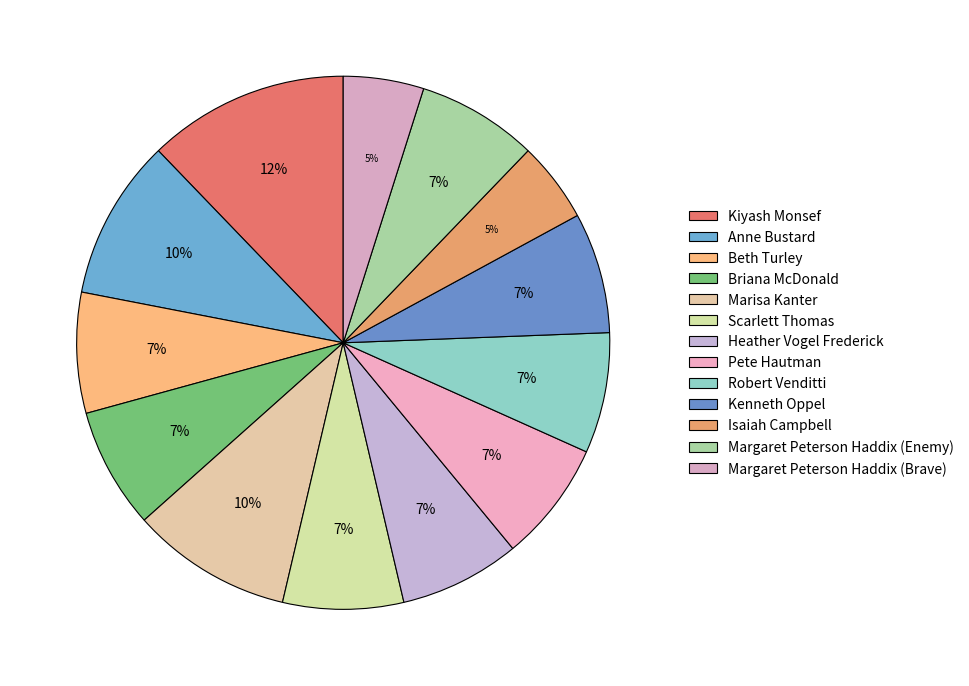

Does Beth Turley account for over 50% of the chart?

No